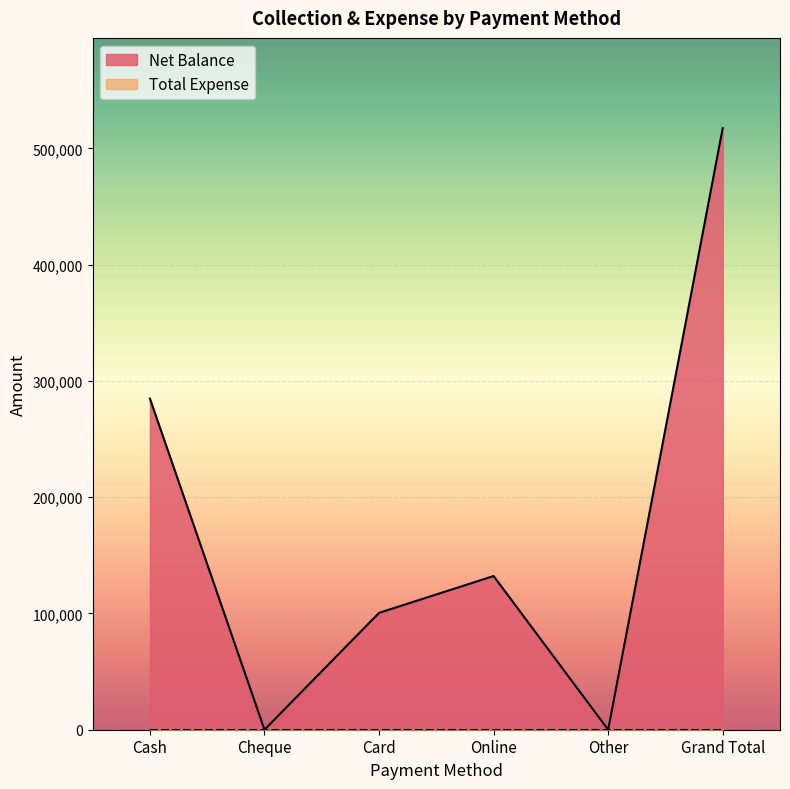

At which label does the data first exceed 132200?

Cash